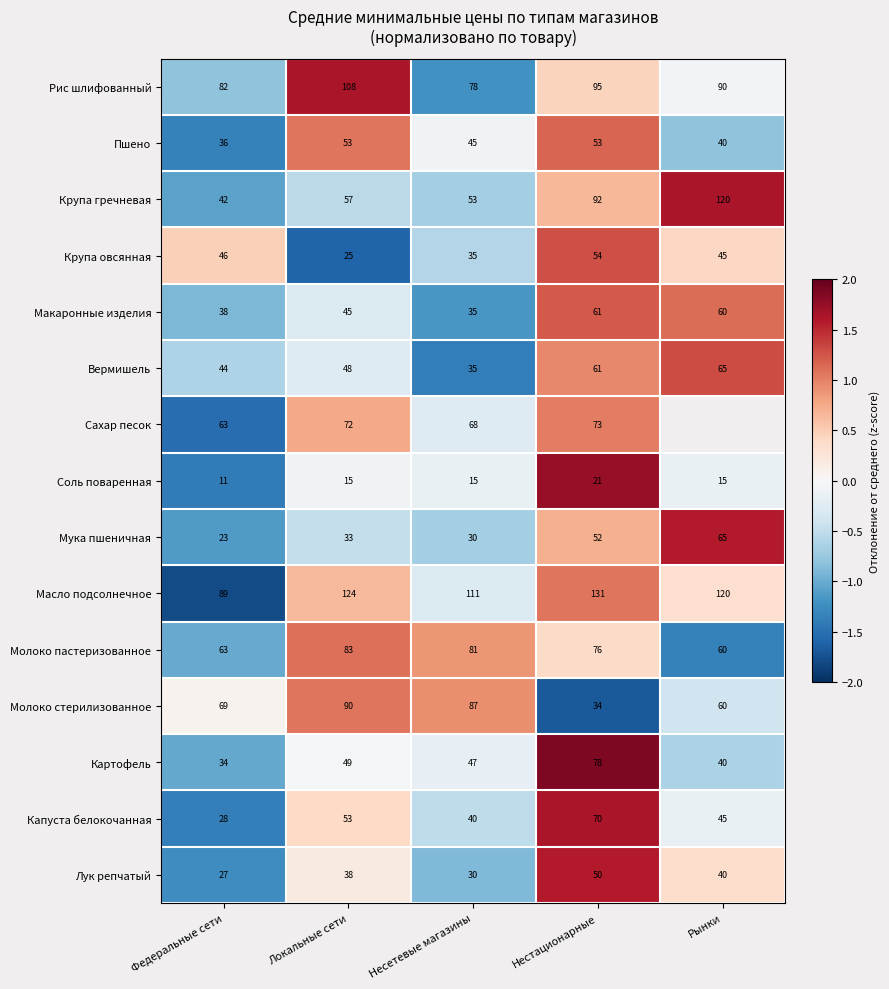

Is the value of Пшено at Федеральные сети greater than the value of Молоко стерилизованное at Рынки?

No